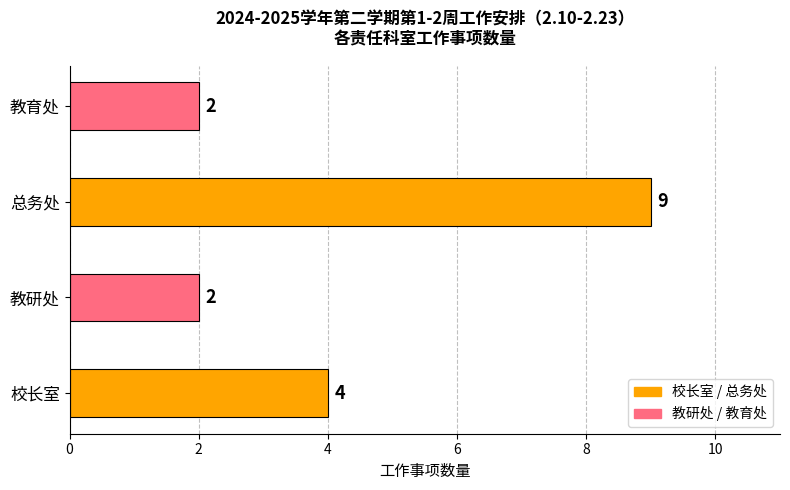

What is the difference between the maximum and minimum values?

7